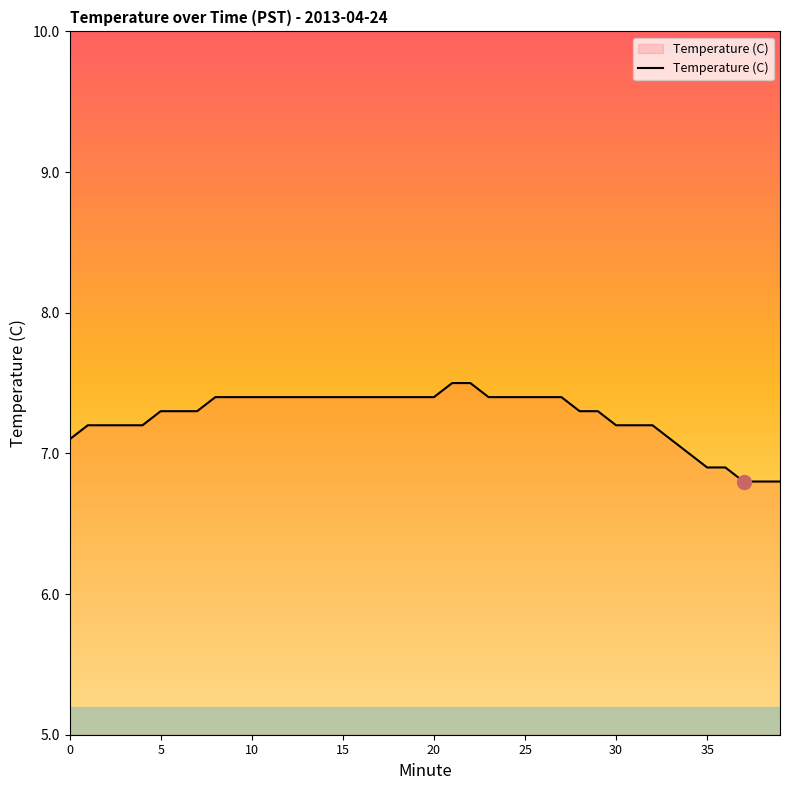

Reading left to right, transcribe all the data shown in this chart.

7.1	7.2	7.2	7.2	7.2	7.3	7.3	7.3	7.4	7.4	7.4	7.4	7.4	7.4	7.4	7.4	7.4	7.4	7.4	7.4	7.4	7.5	7.5	7.4	7.4	7.4	7.4	7.4	7.3	7.3	7.2	7.2	7.2	7.1	7.0	6.9	6.9	6.8	6.8	6.8